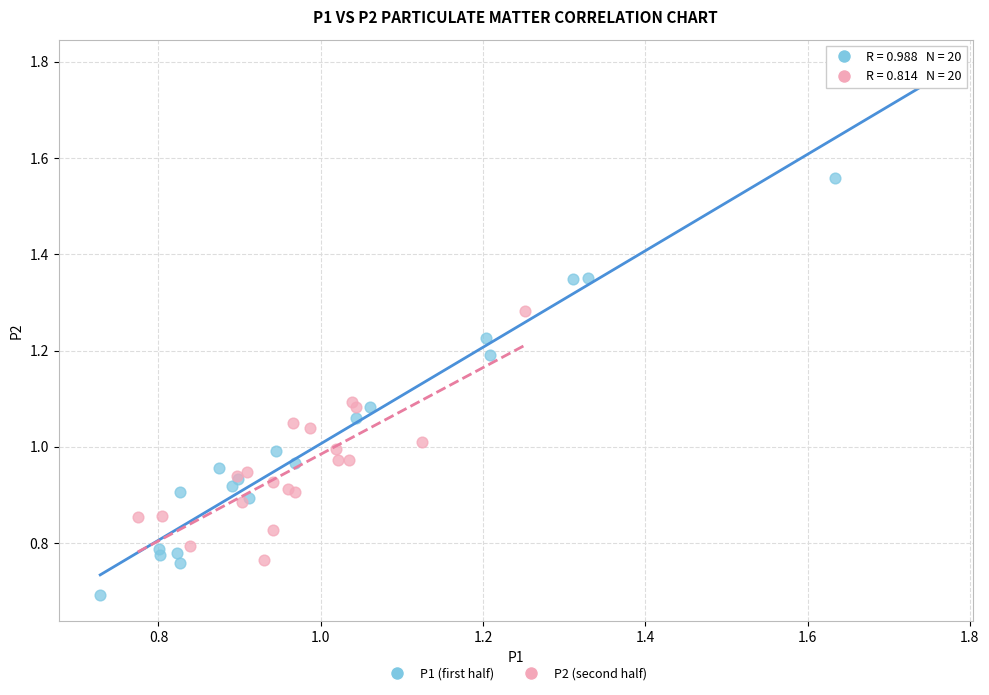

Which series has the widest spread of Y values?

P1 (first half)